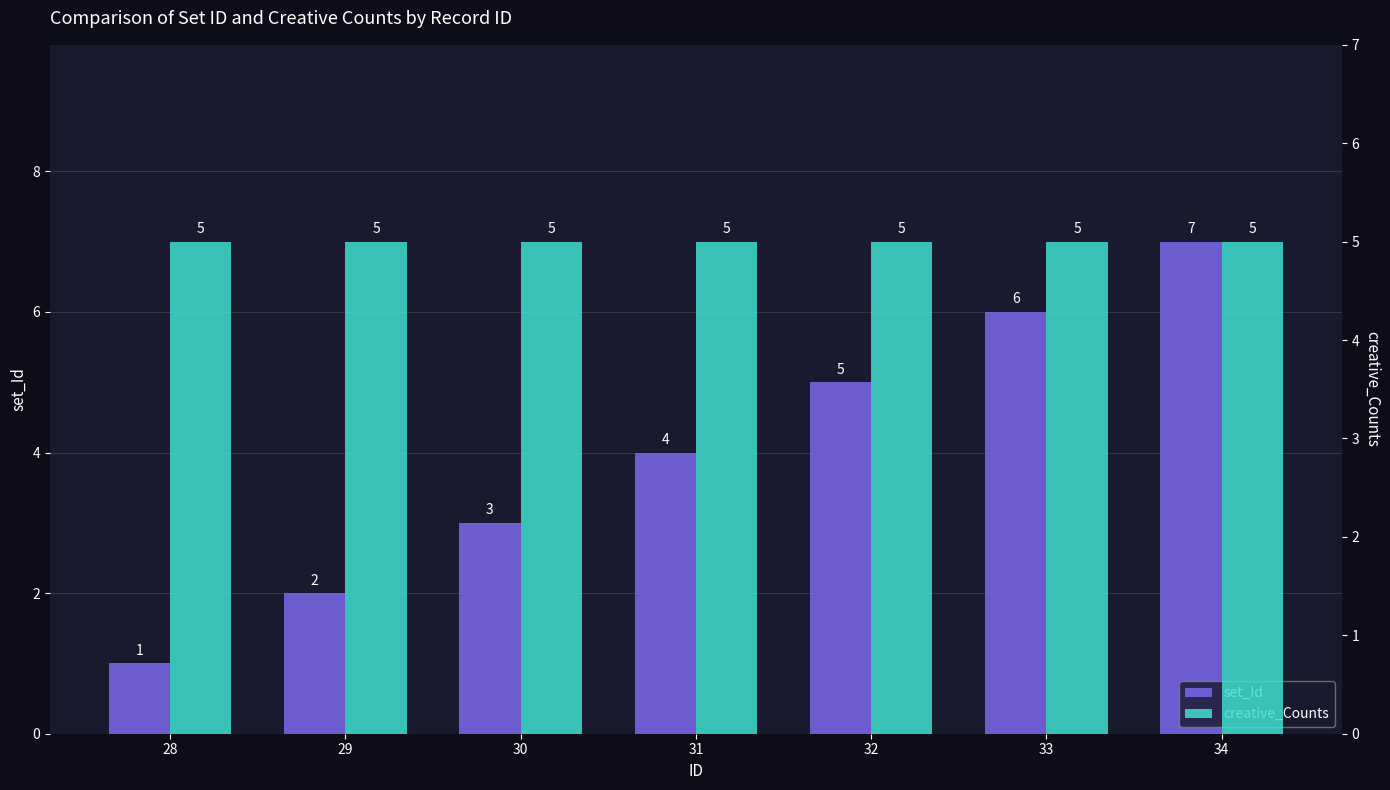

What is the maximum value shown in the chart?

7